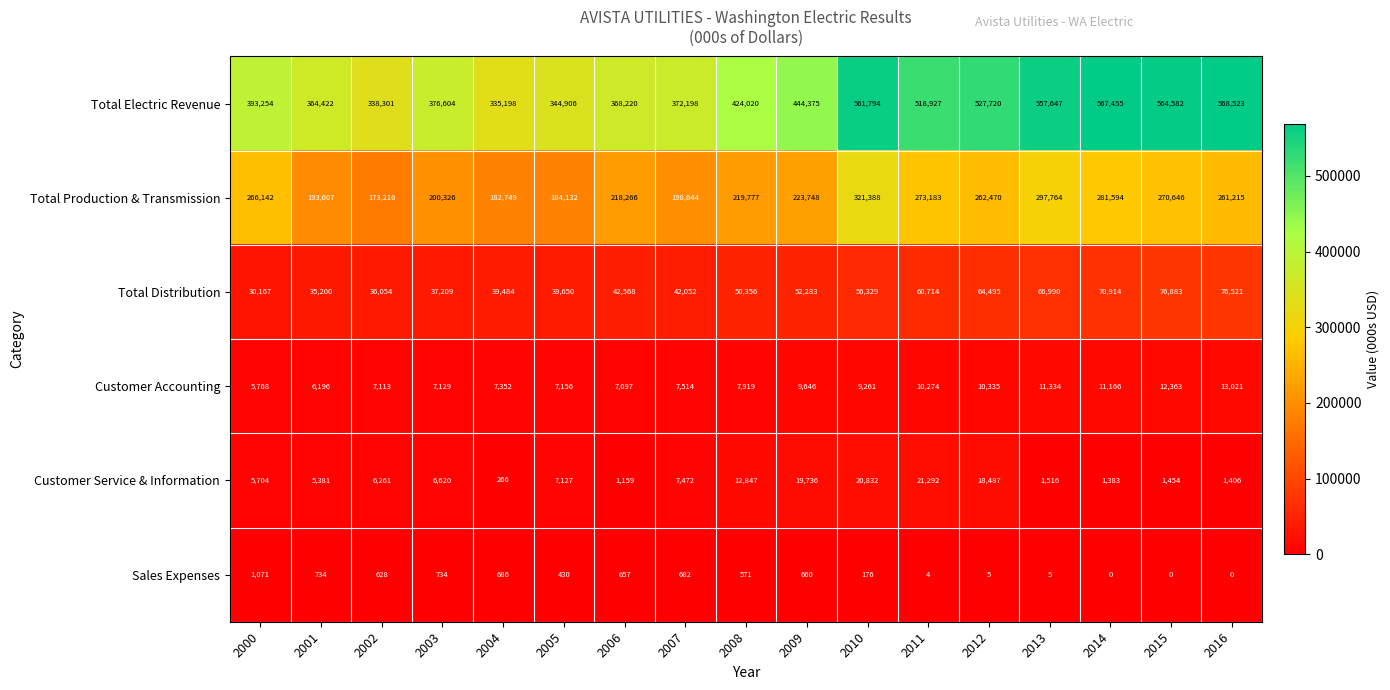

Which label corresponds to the largest value in the chart?

2016